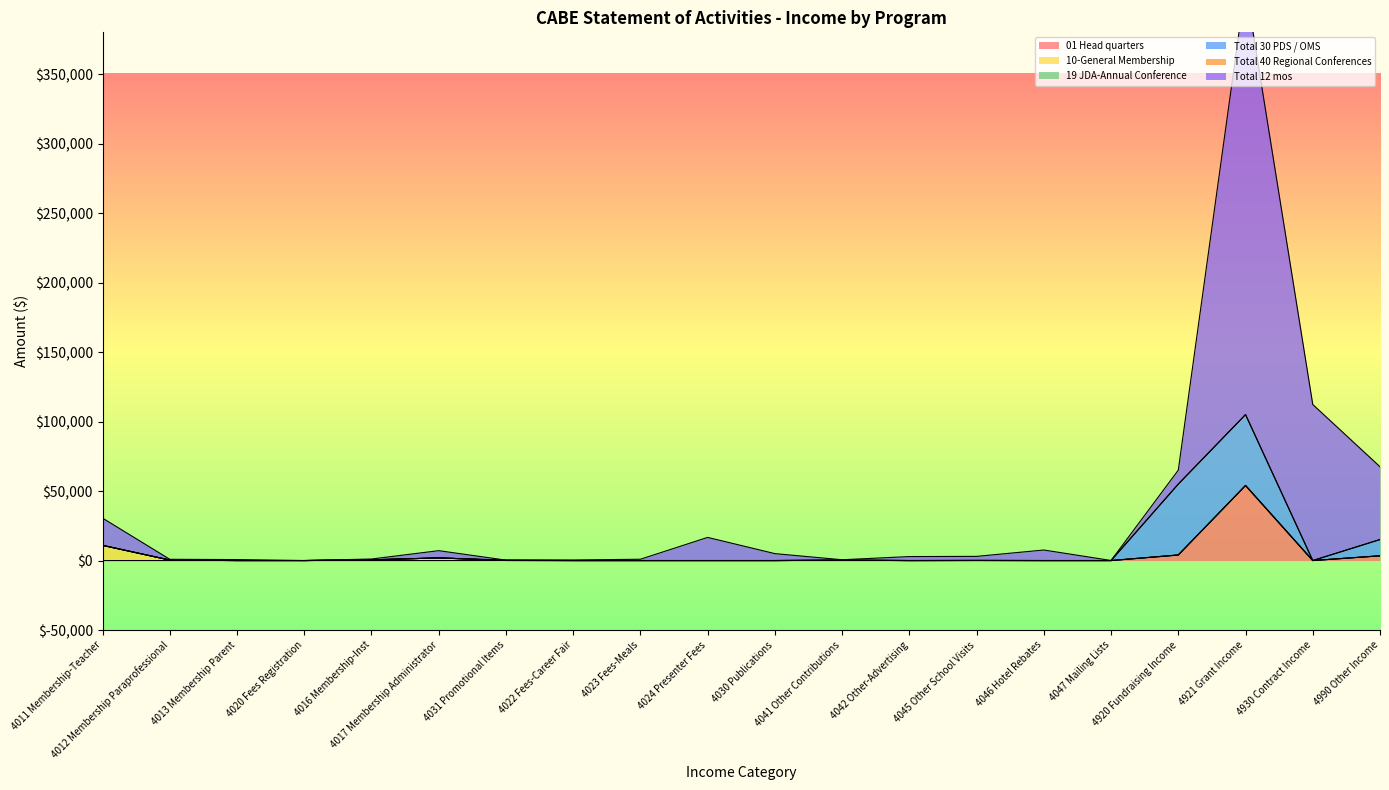

True or false: Total 40 Regional Conferences has a value of -161.4 at 4013 Membership Parent.

False